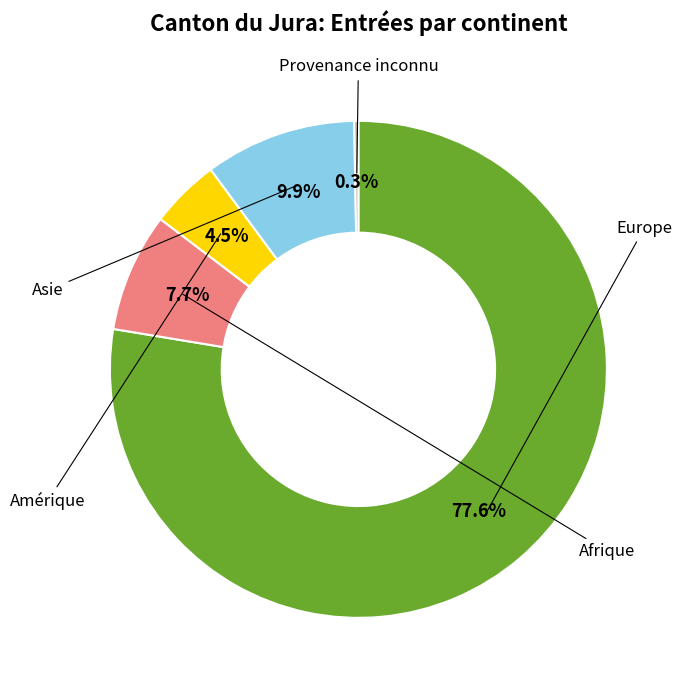

True or false: Amérique accounts for 5% of the total.

True